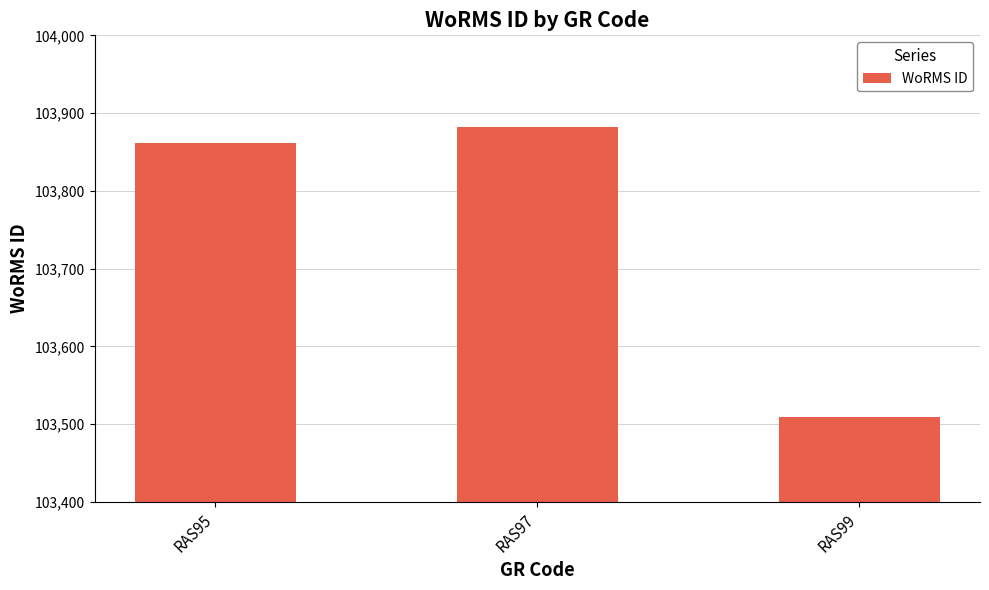

The value at RAS99 is 103509. True or false?

True